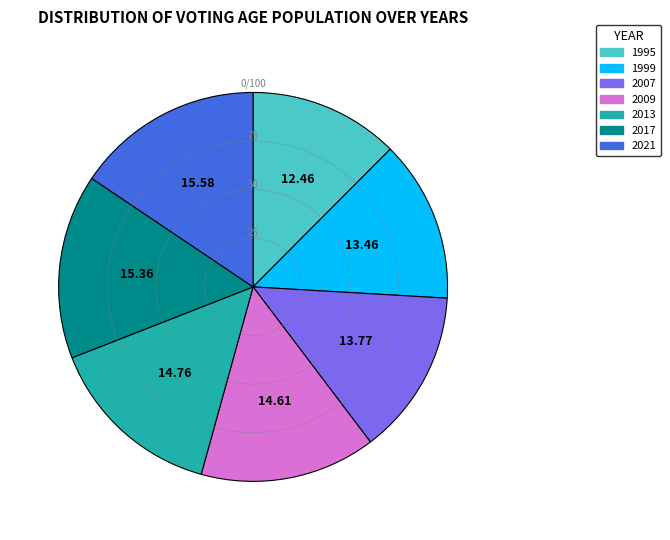

Does 1995 account for over 50% of the chart?

No